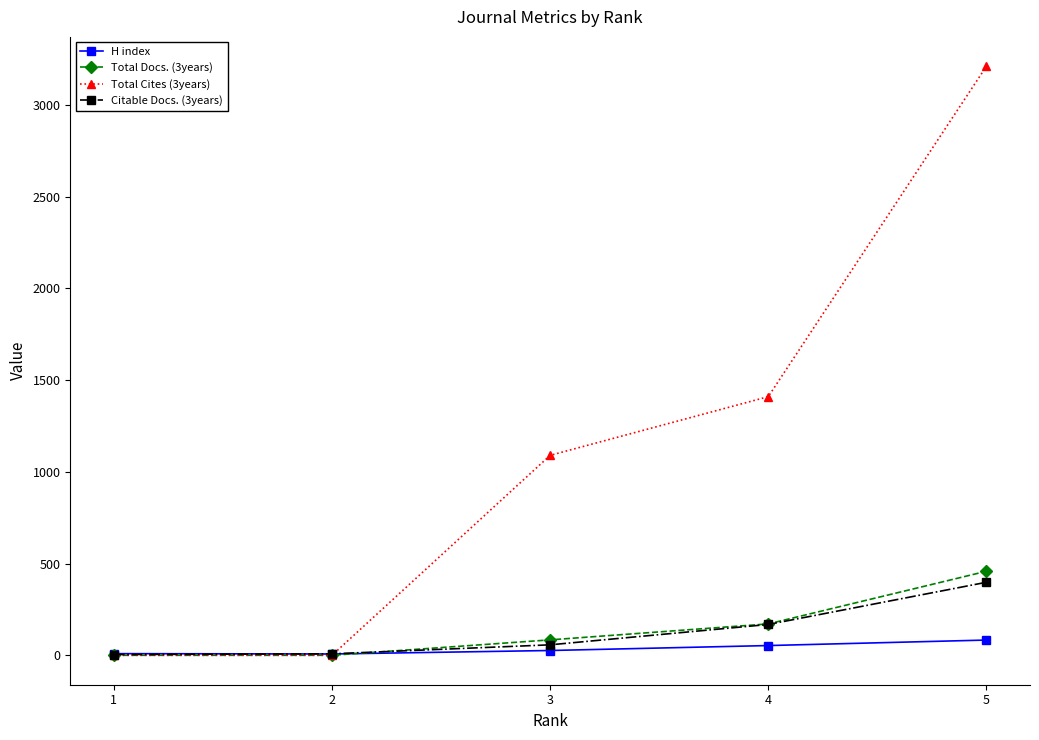

Which series has the largest total across all categories?

Total Cites (3years)